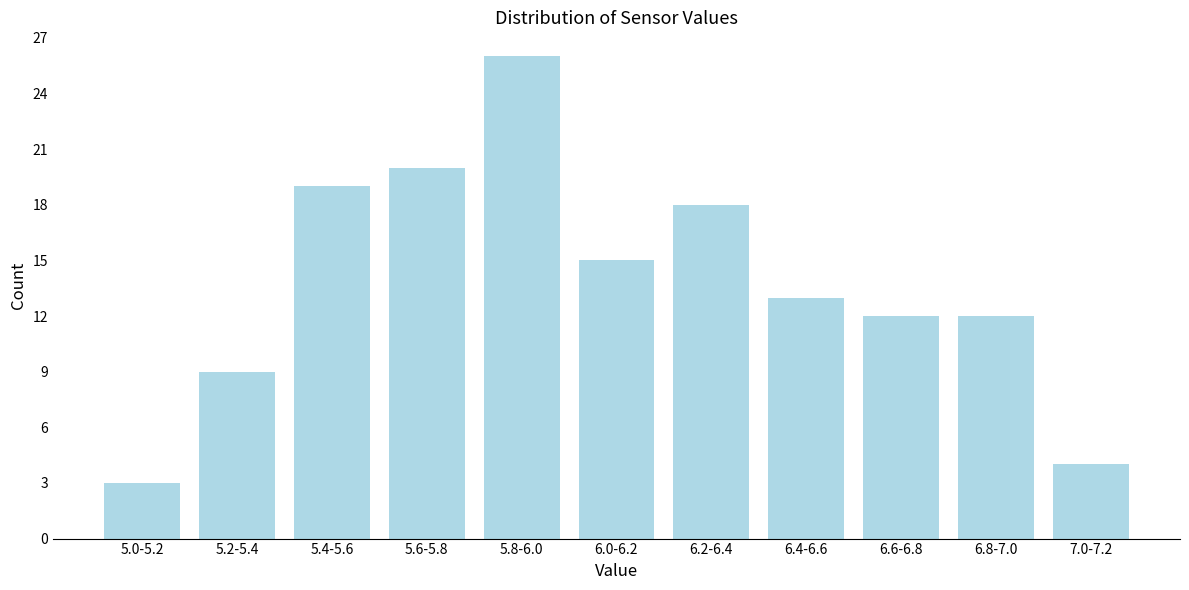

Reading right to left, what are all the values shown in this chart?

4	12	12	13	18	15	26	20	19	9	3